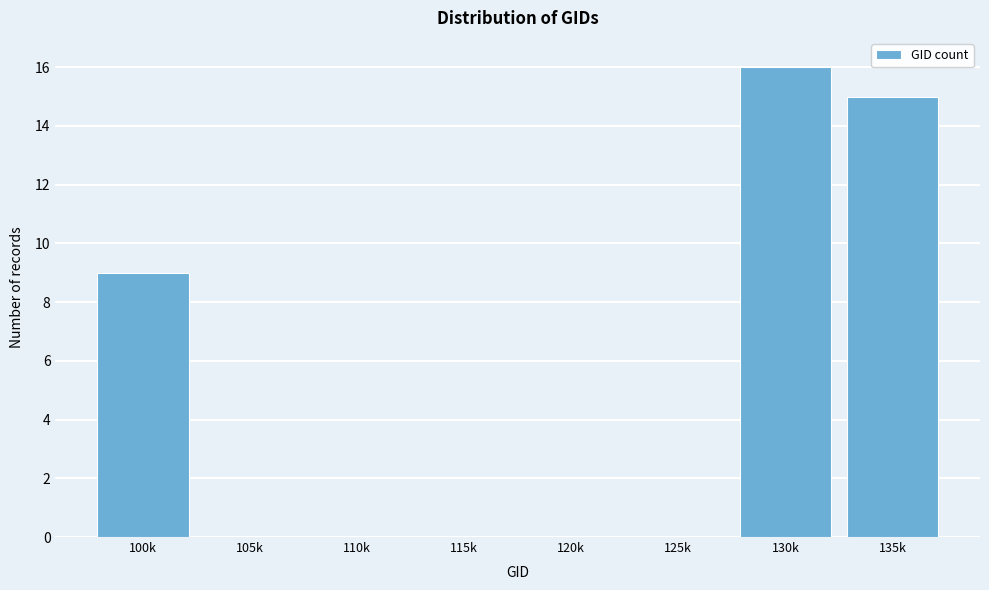

Reading left to right, what are all the values shown in this chart?

100k=9	105k=0	110k=0	115k=0	120k=0	125k=0	130k=16	135k=15